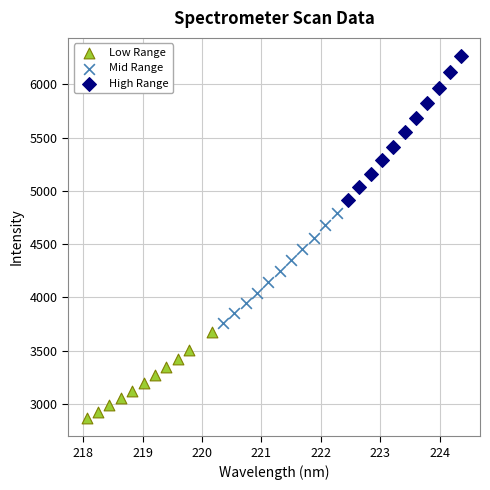

Which series has the widest spread of Y values?

High Range